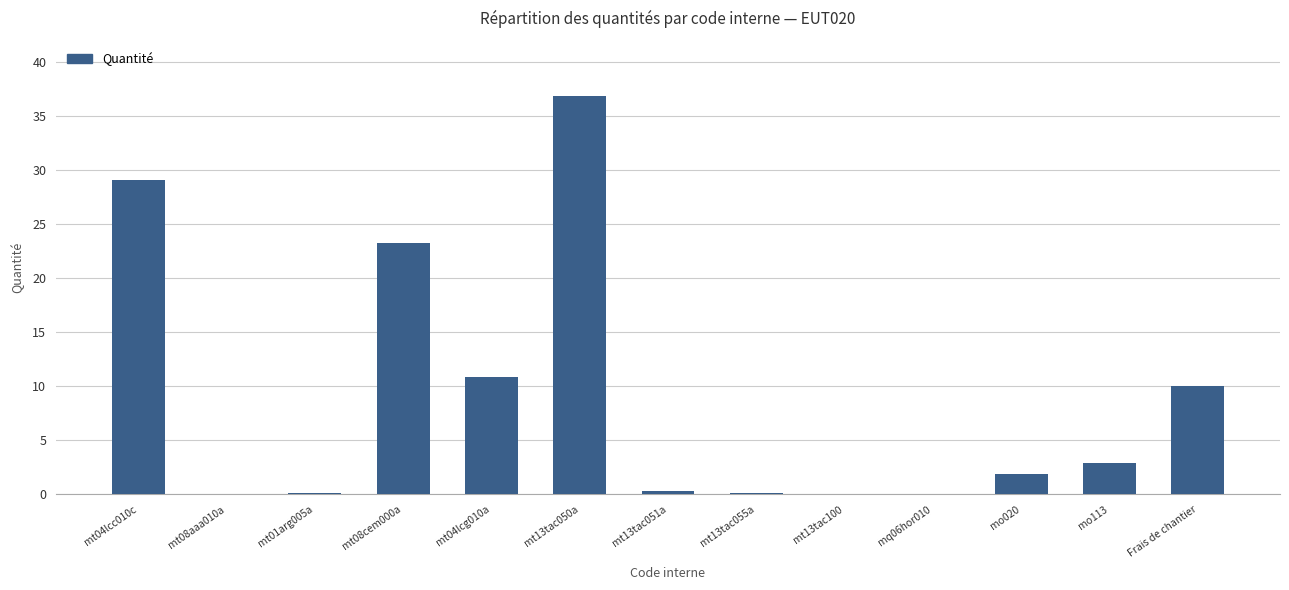

What is the maximum value shown in the chart?

36.9